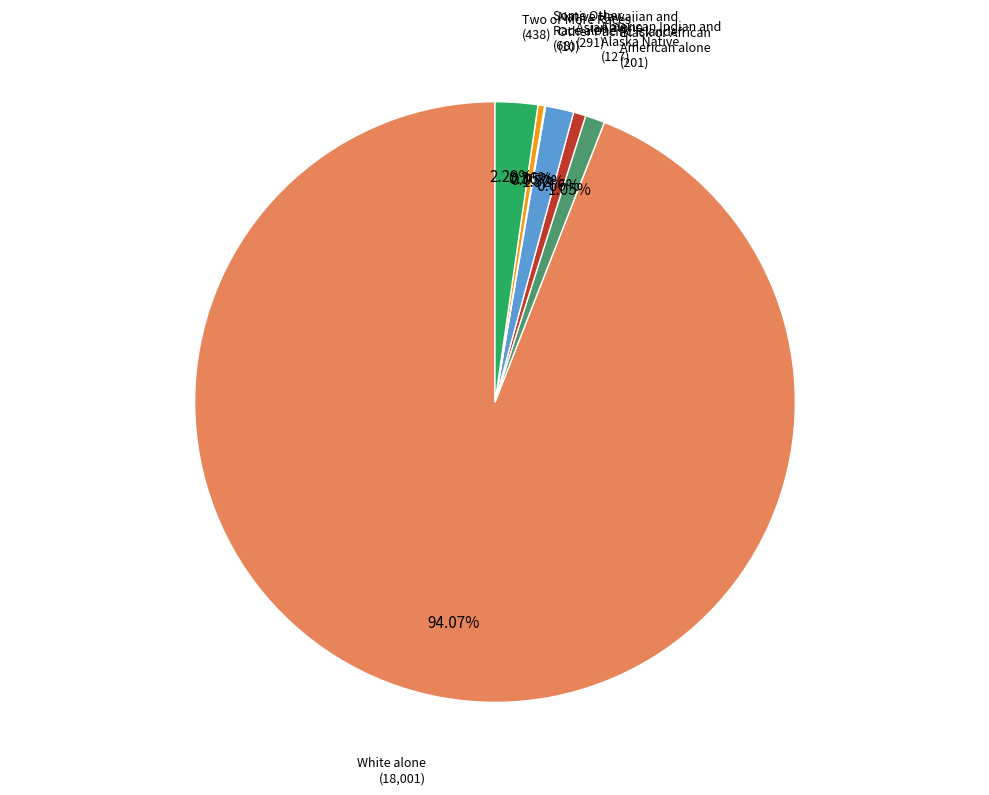

To the nearest percent, what is the average slice percentage?

14%